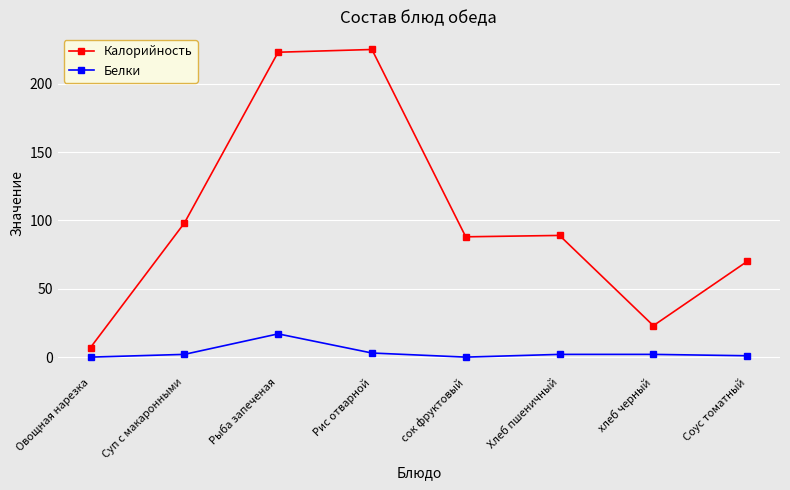

Which series changed the most between Хлеб пшеничный and Соус томатный?

Калорийность